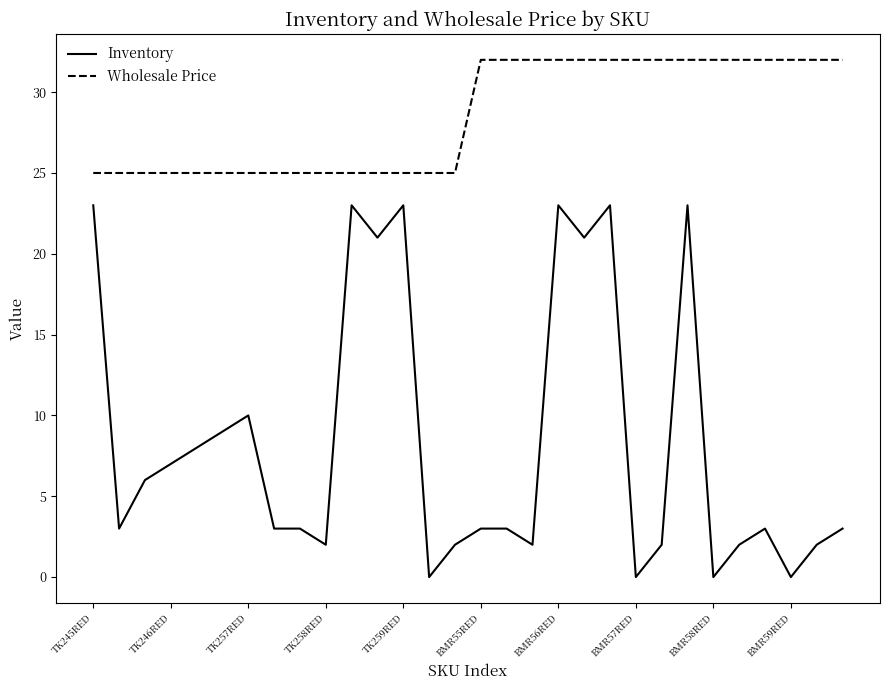

What is the sum of all Inventory values?

253